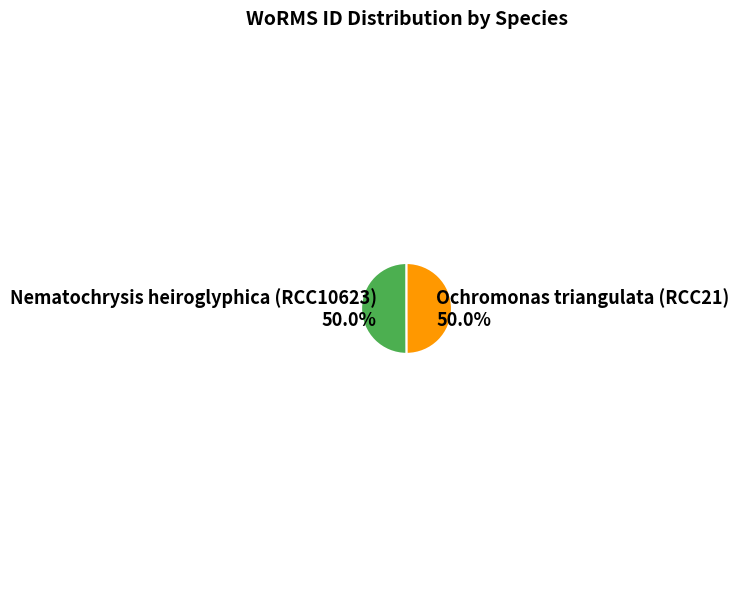

How many segments does this pie chart have?

2